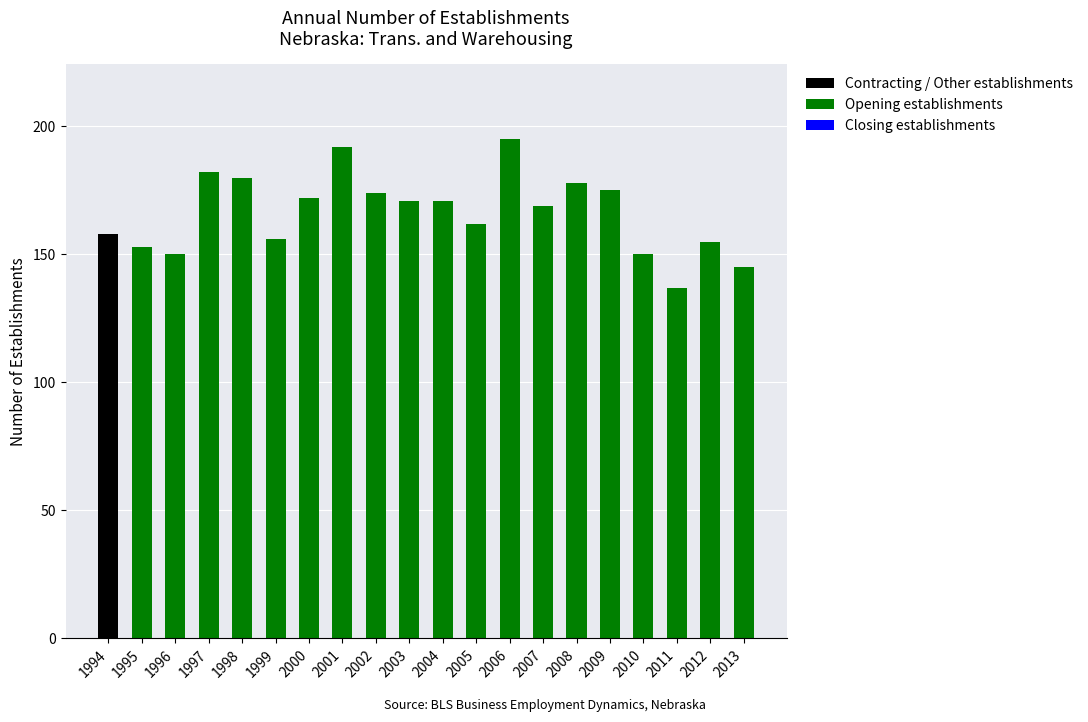

Are the bars grouped side by side (vs. stacked)?

No